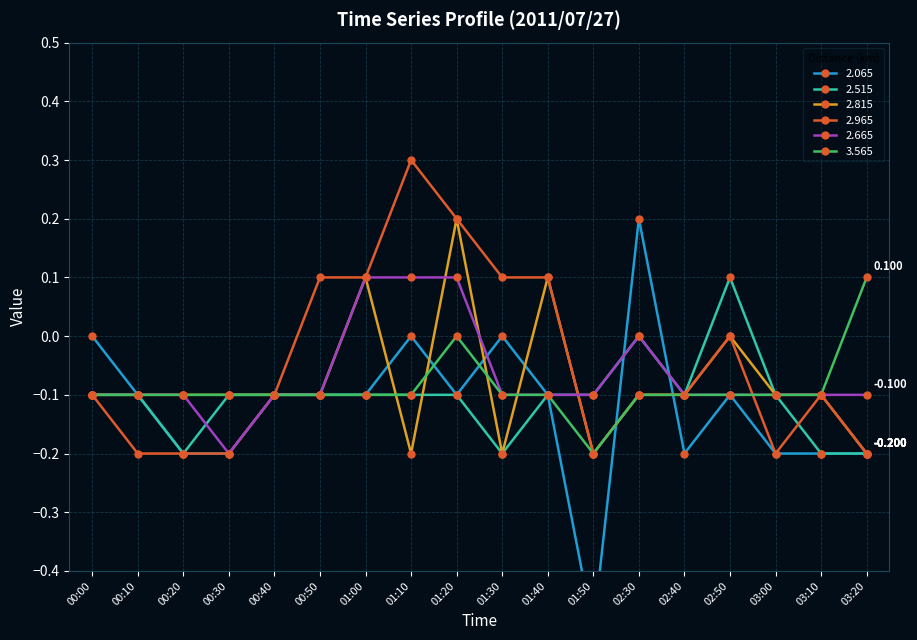

Rank the series at 00:00 from lowest to highest value.

2.515, 2.815, 2.965, 2.665, 3.565, 2.065